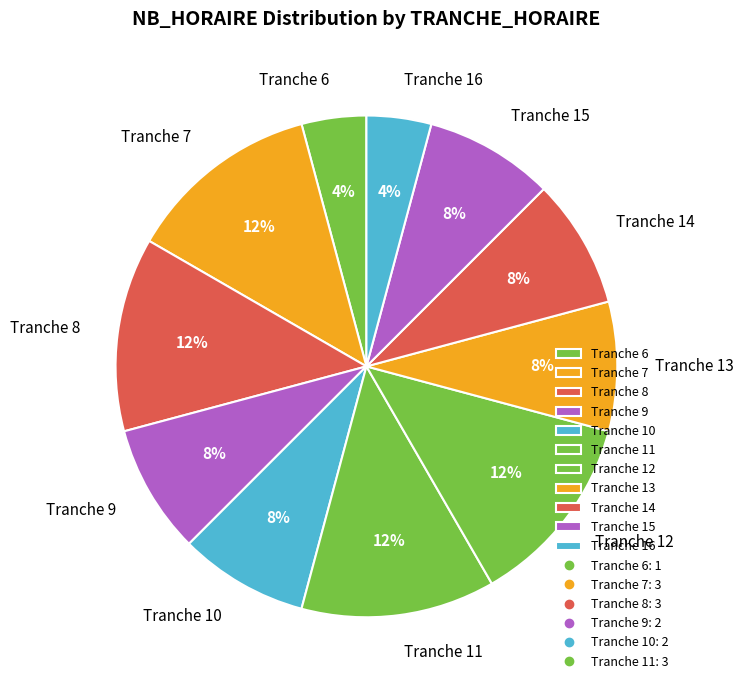

Between Tranche 6 and Tranche 8, which is larger?

Tranche 8